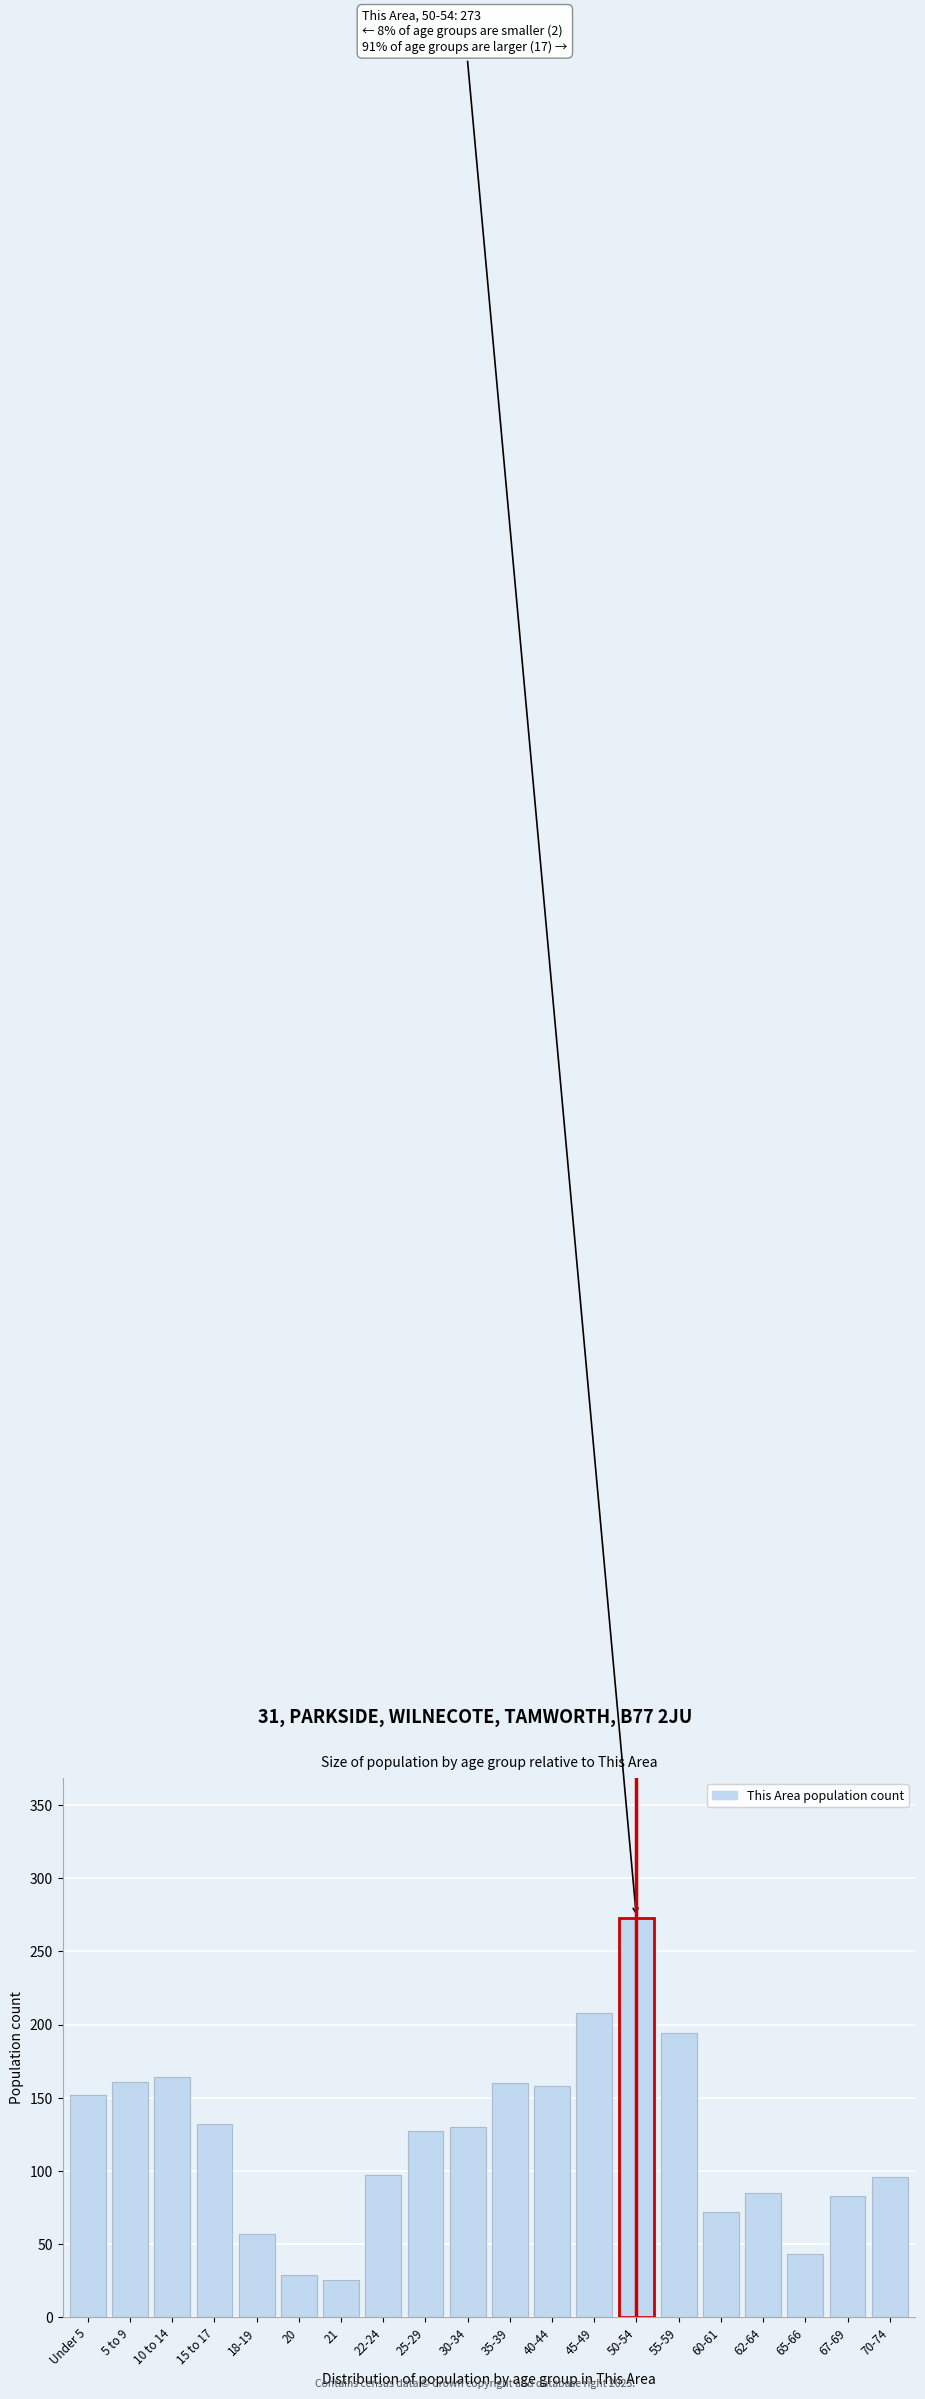

What is the ratio of the value at 40-44 to the value at 62-64?

1.9